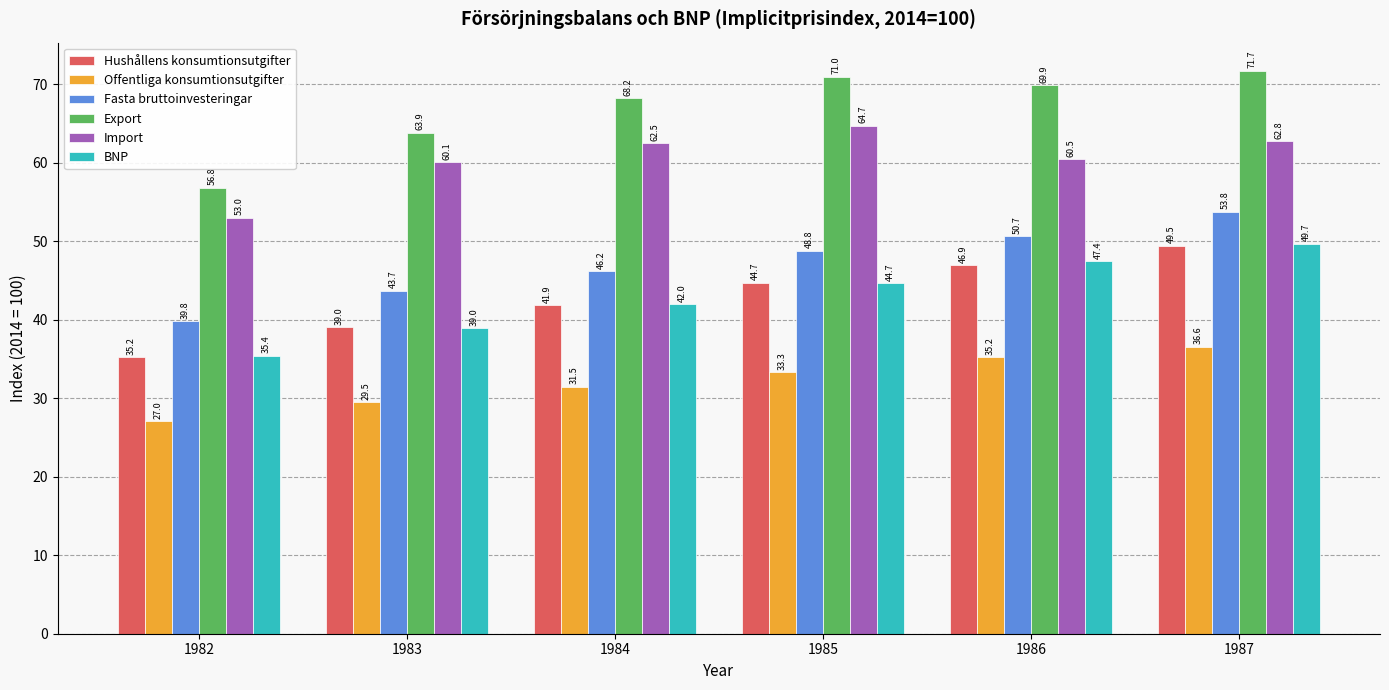

Which series changed the most between 1983 and 1987?

BNP